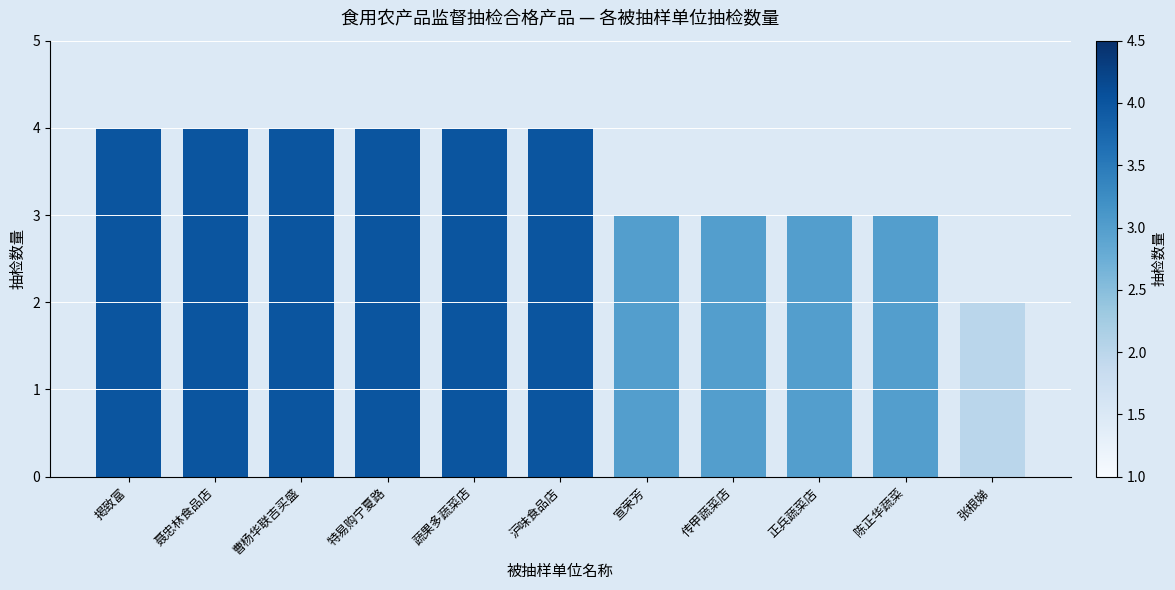

Reading left to right, transcribe all the data shown in this chart.

掲致富=4	聂忠林食品店=4	曹杨华联吉买盛=4	特易购宁夏路=4	蔬果多蔬菜店=4	沪味食品店=4	宣荣芳=3	传甲蔬菜店=3	正兵蔬菜店=3	陈正华蔬菜=3	张根娣=2